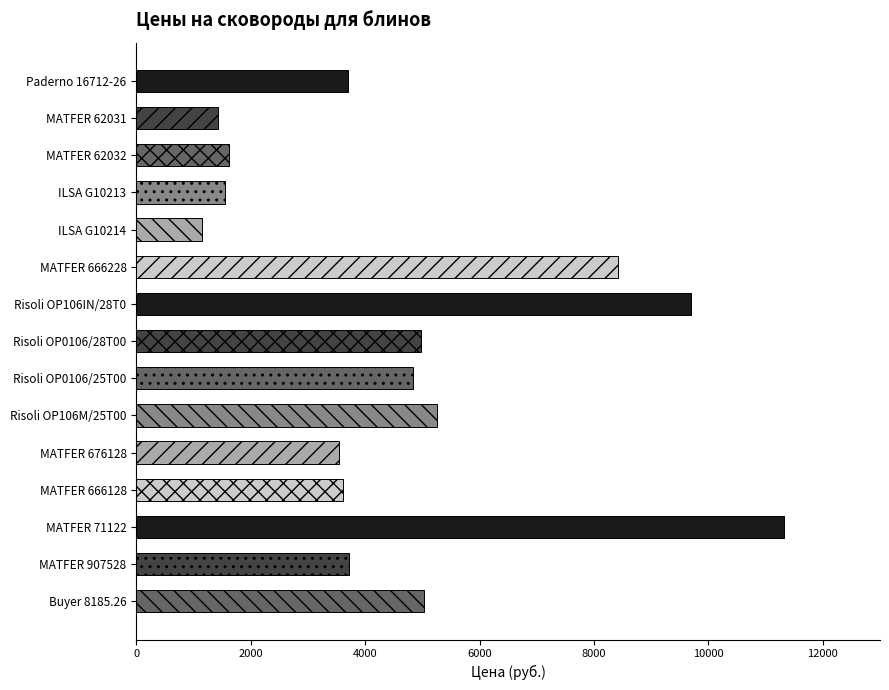

How many bars are there in total?

15